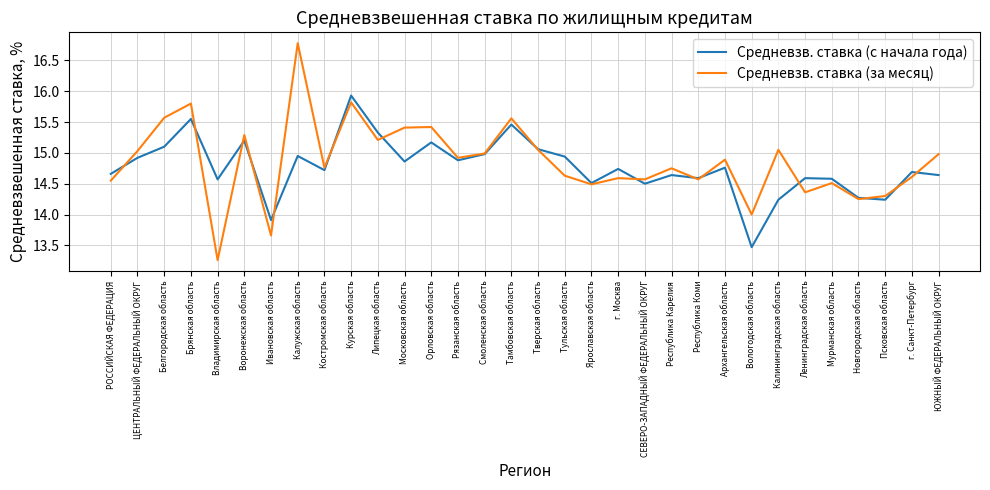

Is the value of Средневзв. ставка (за месяц) at Курская область greater than the value of Средневзв. ставка (с начала года) at Липецкая область?

Yes